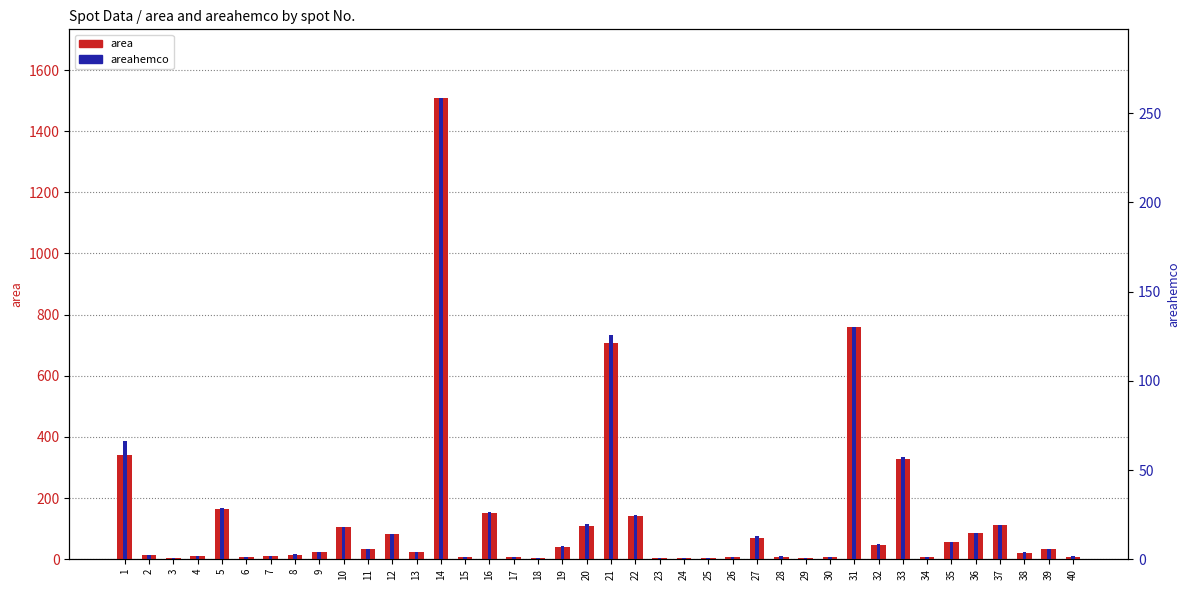

Rank the categories by areahemco value from highest to lowest.

14, 31, 21, 1, 33, 5, 16, 22, 20, 37, 10, 36, 12, 27, 35, 32, 19, 11, 39, 13, 9, 38, 8, 2, 4, 40, 7, 28, 26, 15, 17, 34, 30, 6, 18, 3, 25, 29, 23, 24